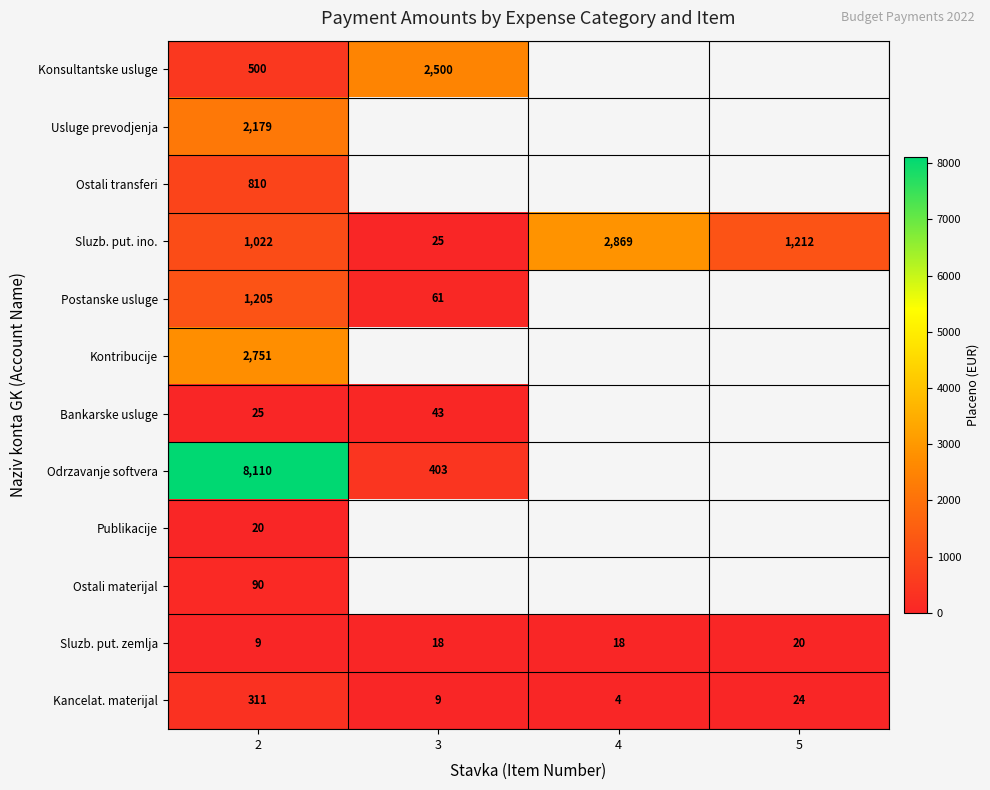

Rank the series at 2 from lowest to highest value.

Sluzb. put. zemlja, Publikacije, Bankarske usluge, Ostali materijal, Kancelat. materijal, Konsultantske usluge, Ostali transferi, Sluzb. put. ino., Postanske usluge, Usluge prevodjenja, Kontribucije, Odrzavanje softvera